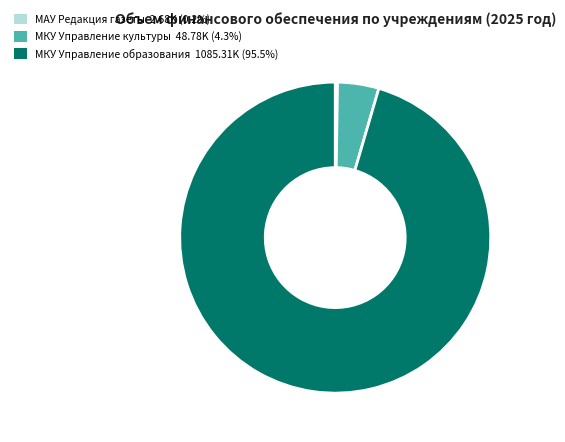

Does МКУ Управление культуры 48.78K (4.3%) account for over 50% of the chart?

No